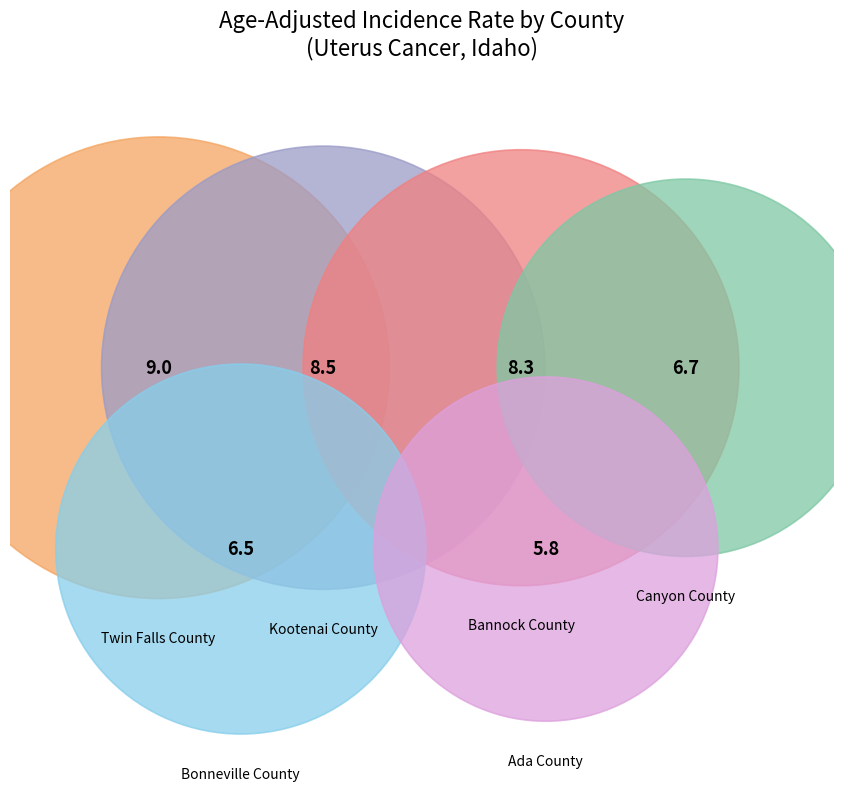

Rank the categories by value from lowest to highest.

Ada County, Bonneville County, Canyon County, Bannock County, Kootenai County, Twin Falls County